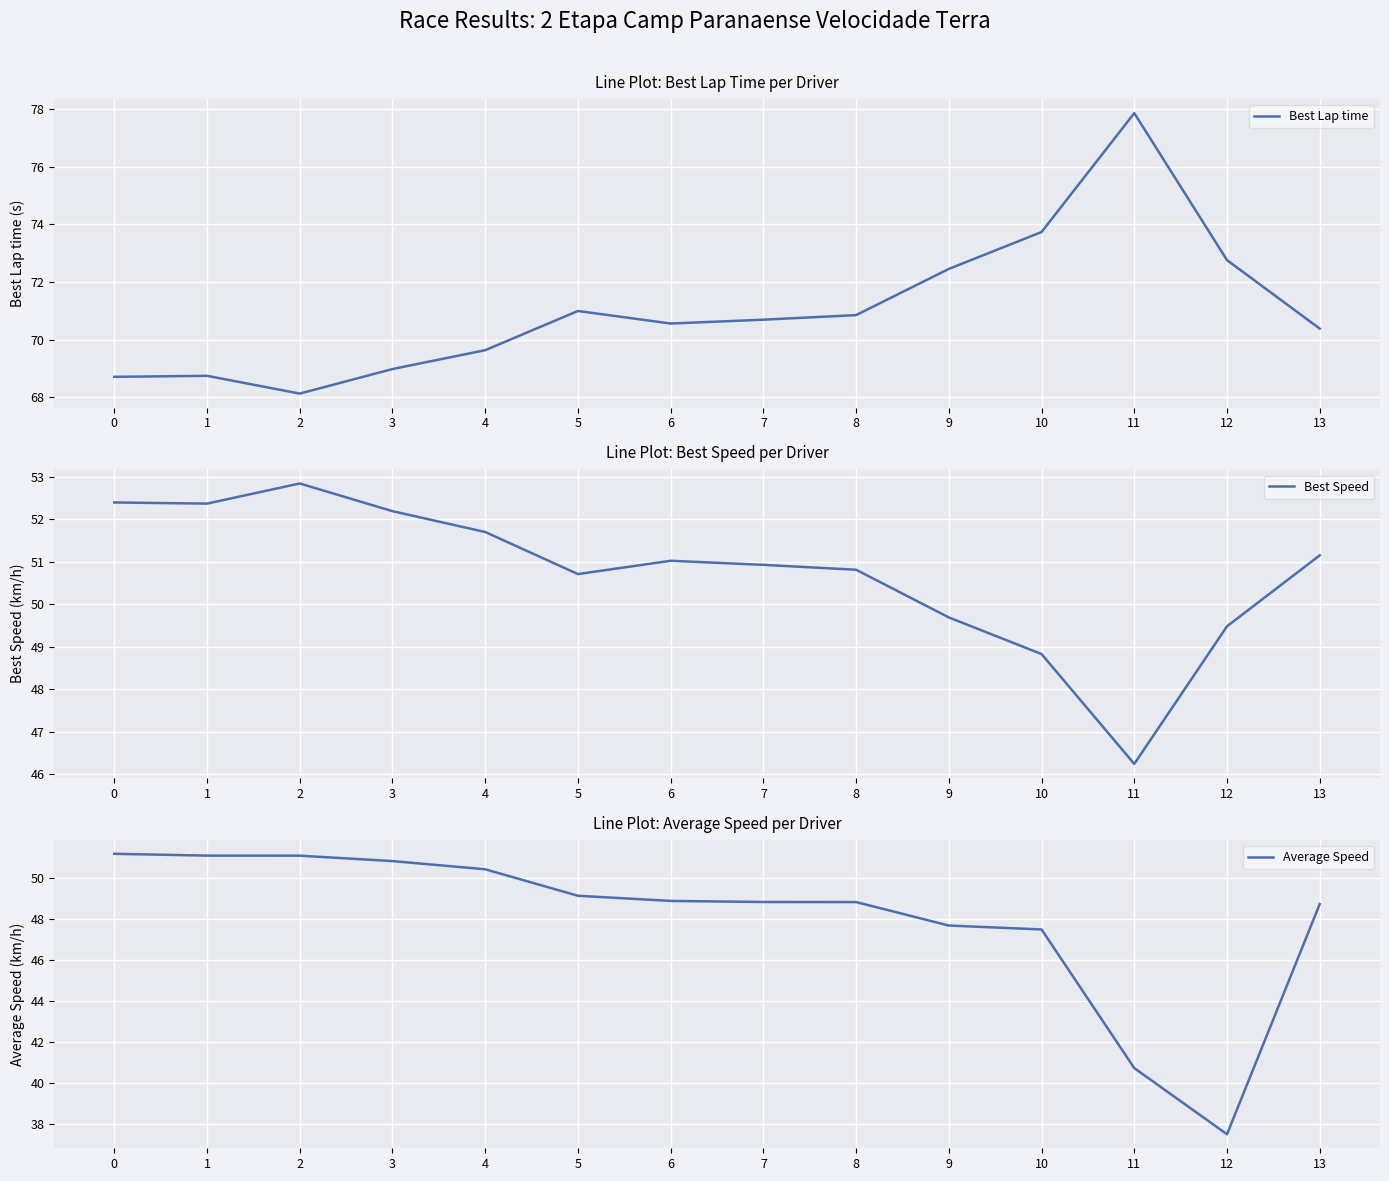

What is the value of the Average Speed point at the 8th from the left?

48.8